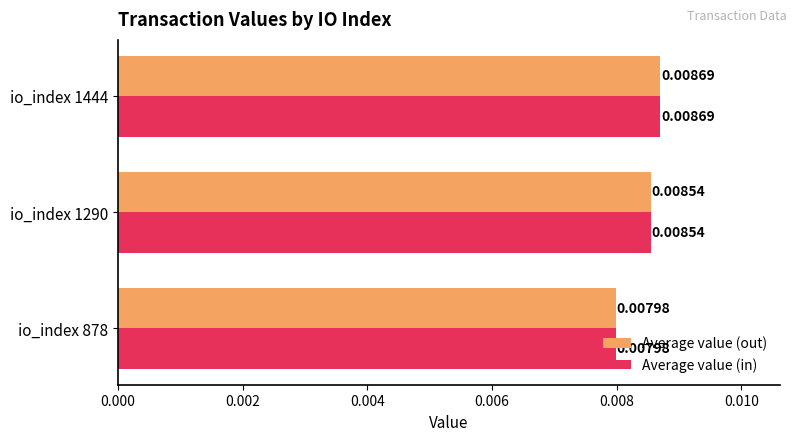

List the labels in order of Average value (in) value, smallest first.

io_index 878, io_index 1290, io_index 1444